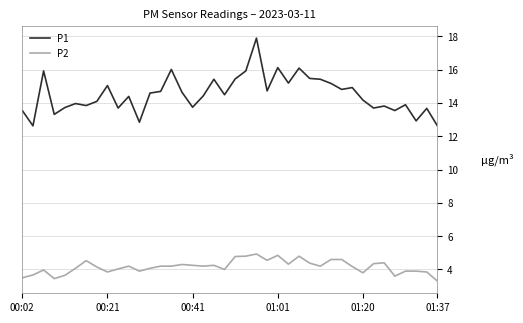

What is the maximum value shown in the chart?

17.9